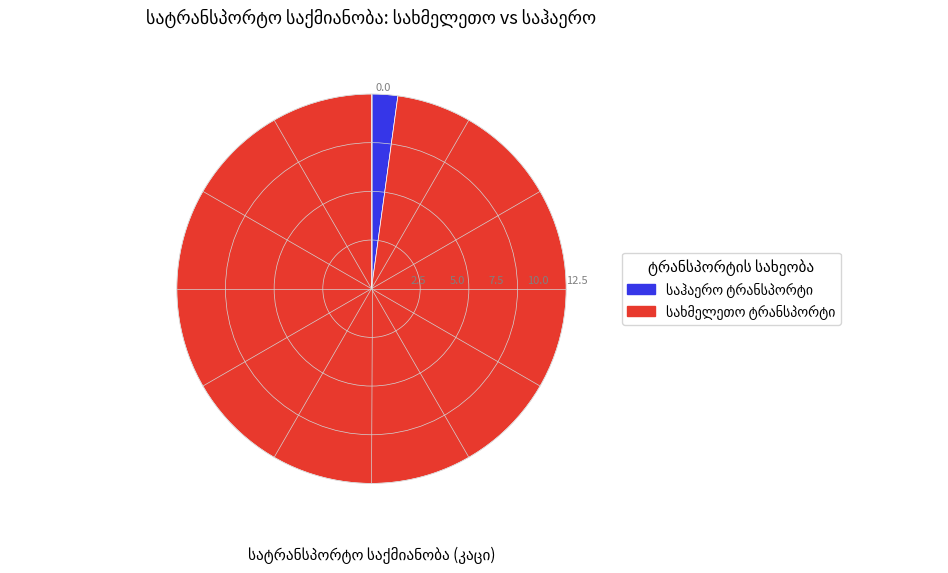

Is there any slice that represents more than half of the pie?

Yes